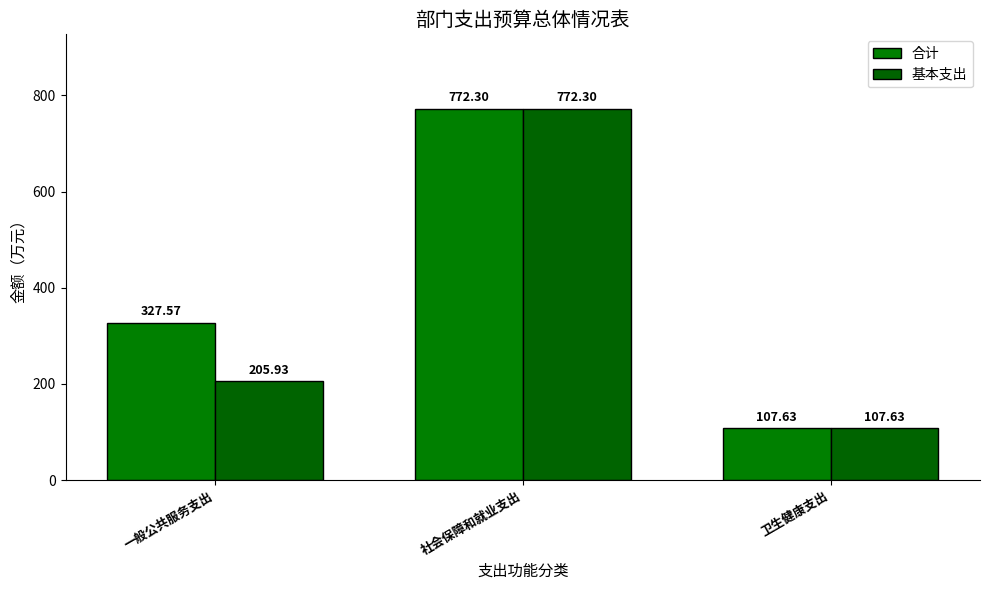

Between 一般公共服务支出 and 社会保障和就业支出, which series saw the biggest shift?

基本支出